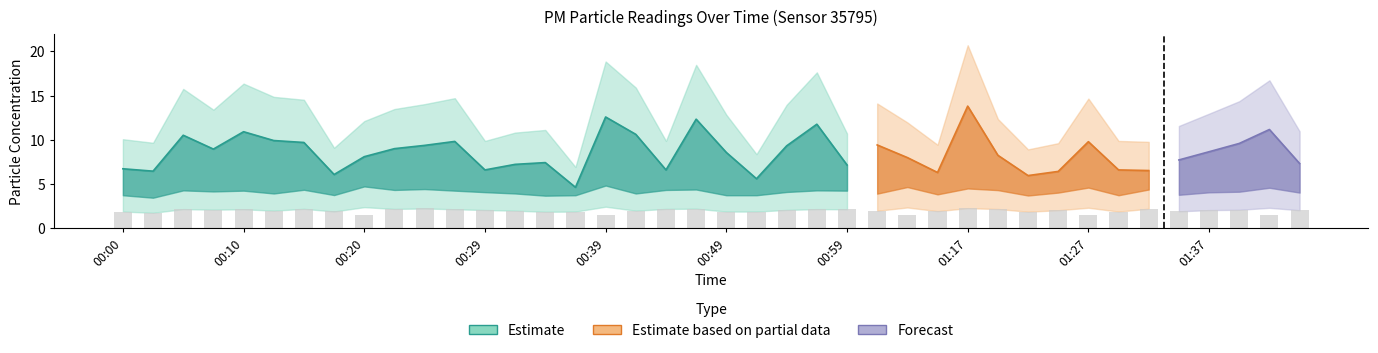

At which category is the sum across all series the highest?

01:17